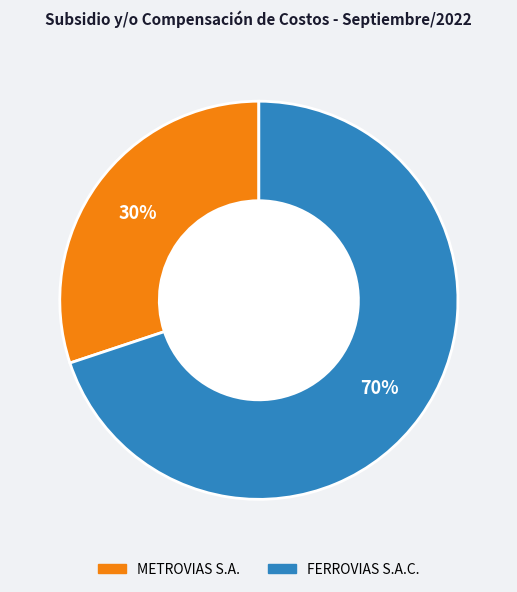

Rank the categories by value from lowest to highest.

METROVIAS S.A., FERROVIAS S.A.C.